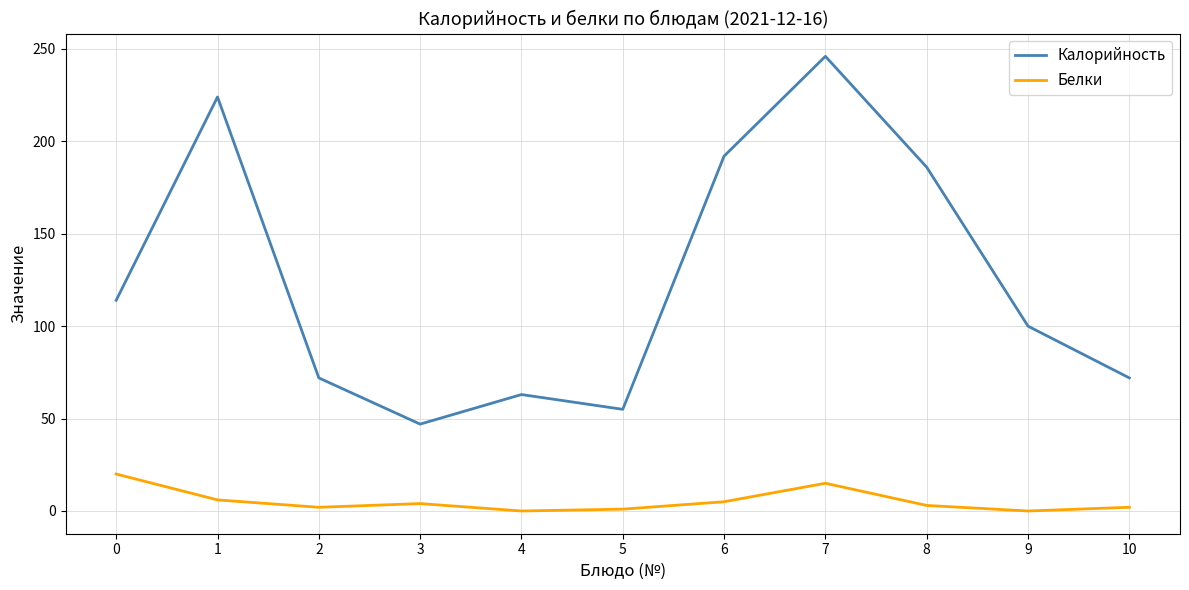

List the series in order of their overall mean, lowest first.

Белки, Калорийность